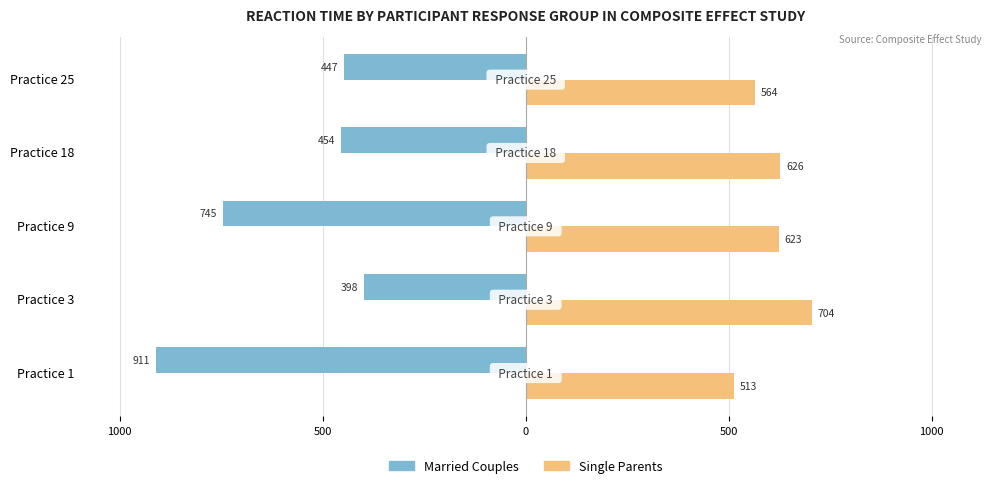

What are all the series names shown in the legend?

Married Couples, Single Parents